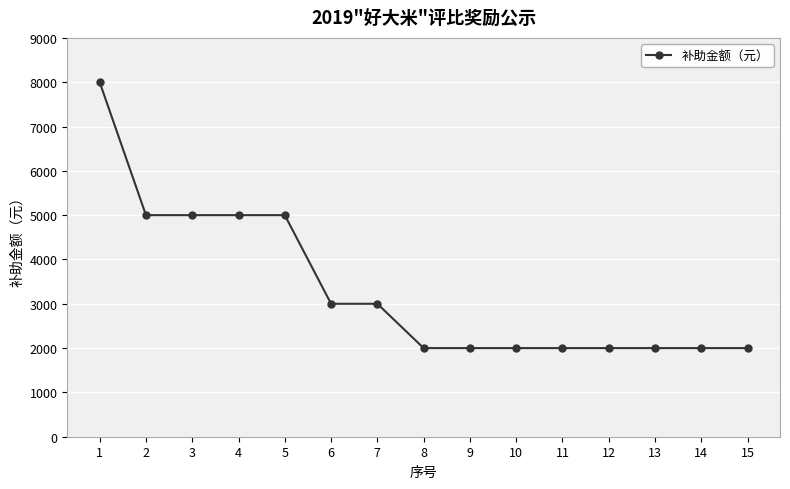

What is the value of the 6th point from the left?

3000